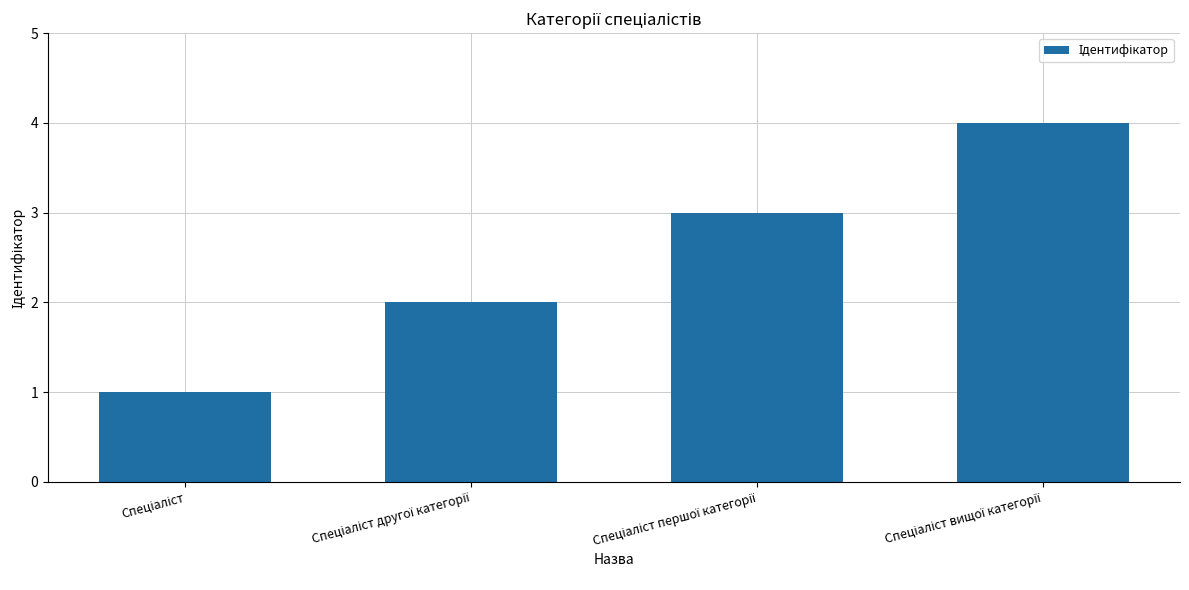

How many series are shown in this chart?

1